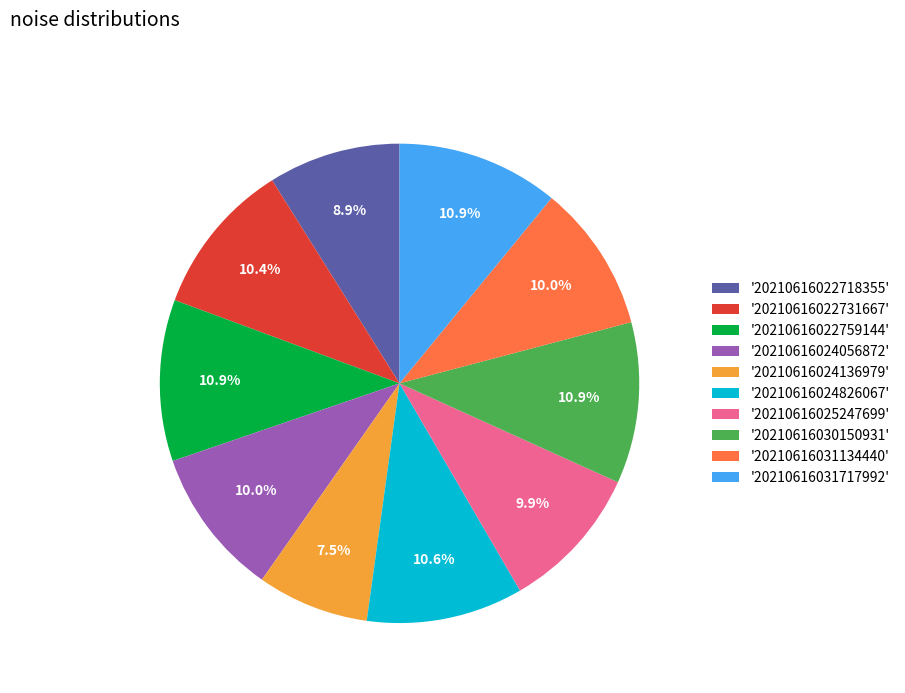

How many segments does this pie chart have?

10